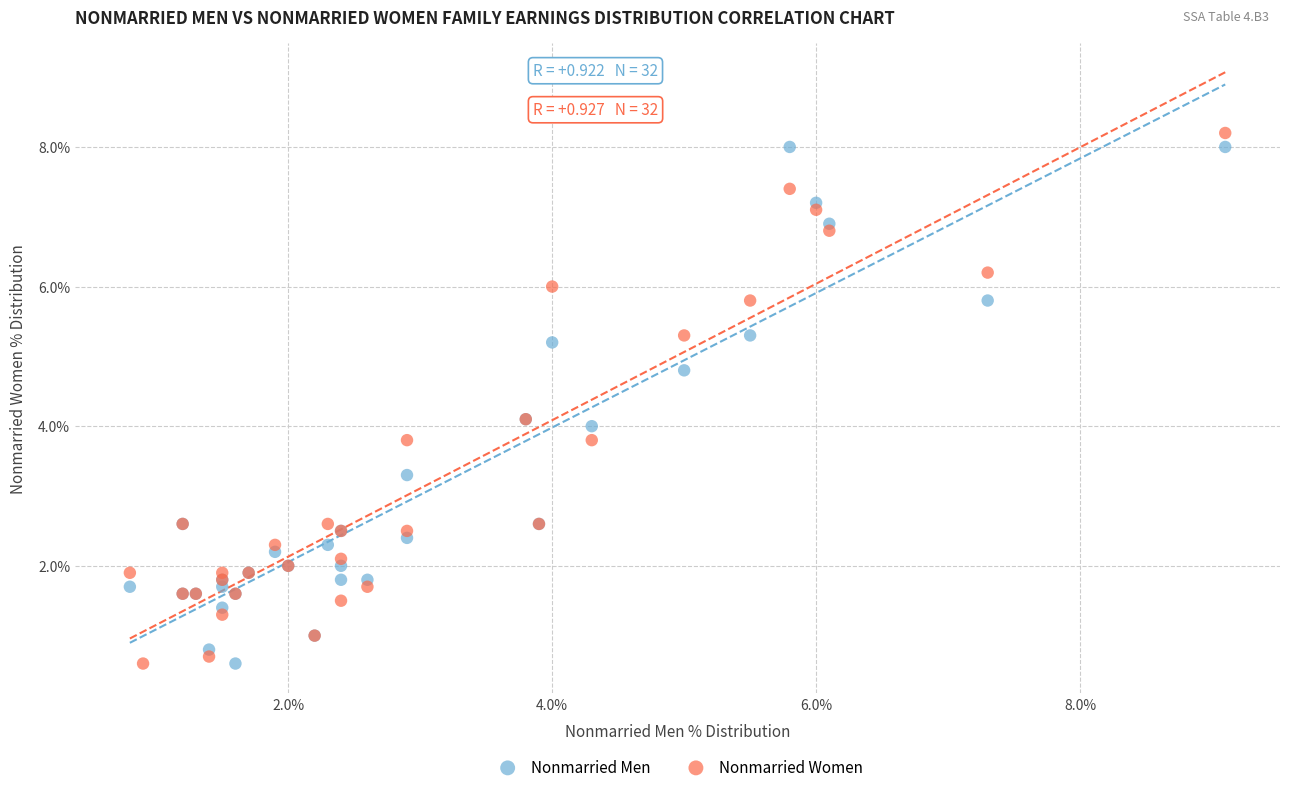

What are all the series names shown in the legend?

Nonmarried Men, Nonmarried Women